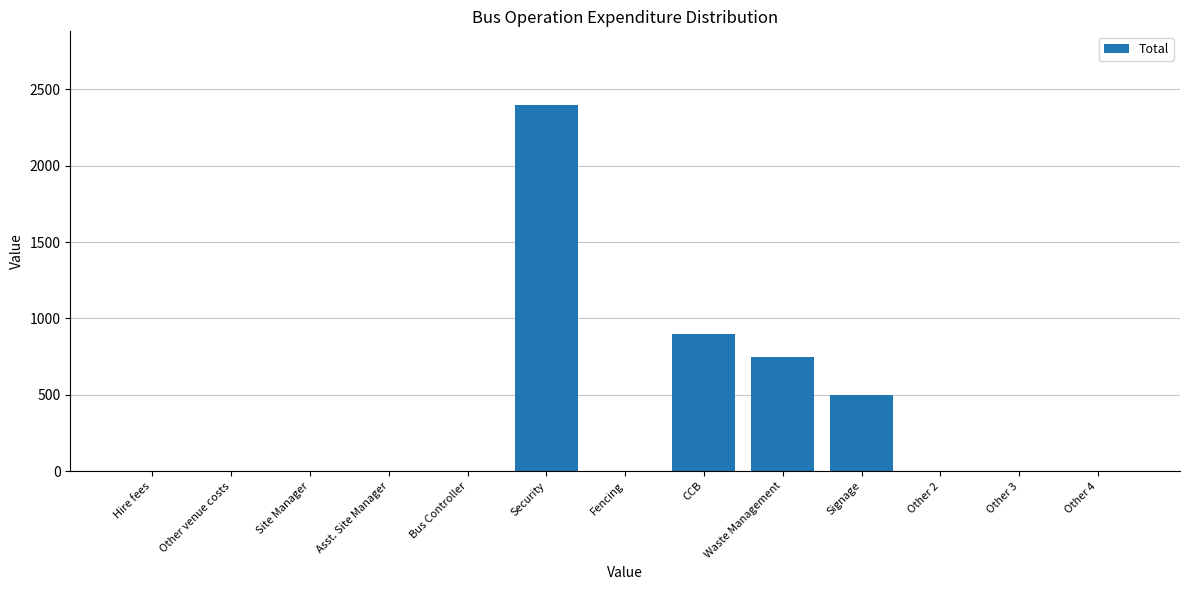

Reading left to right, what are all the values shown in this chart?

Hire fees=0	Other venue costs=0	Site Manager=0	Asst. Site Manager=0	Bus Controller=0	Security=2400	Fencing=0	CCB=900	Waste Management=750	Signage=500	Other 2=0	Other 3=0	Other 4=0